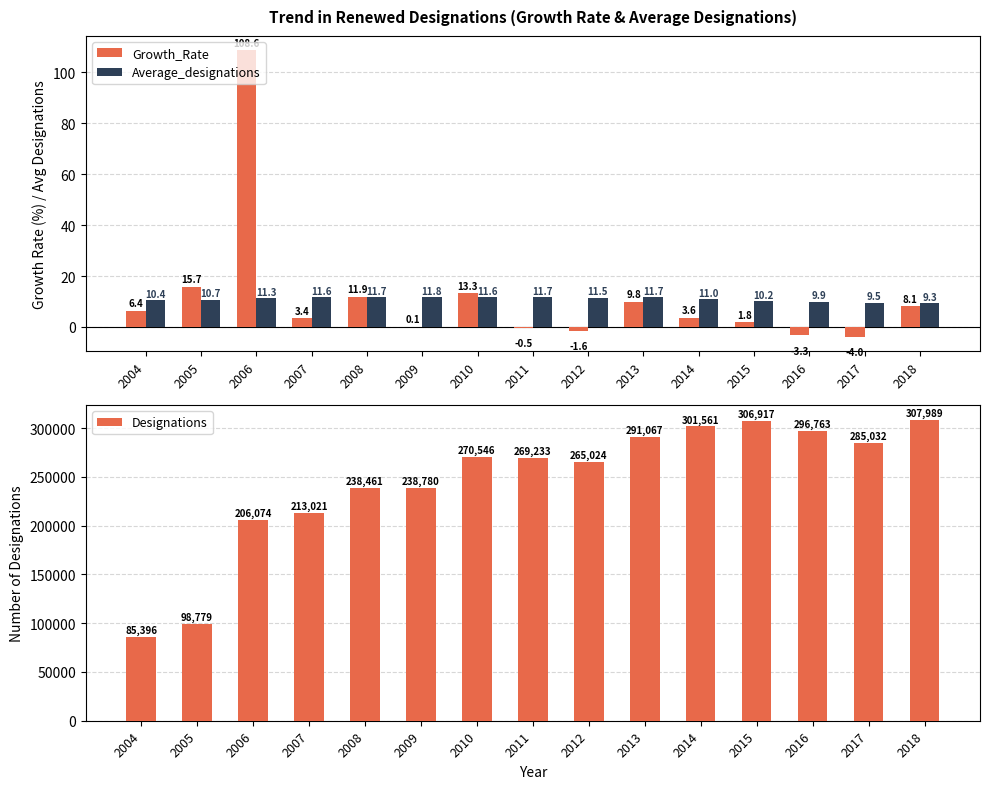

What is the approximate value of Growth_Rate at 2009?

0.1